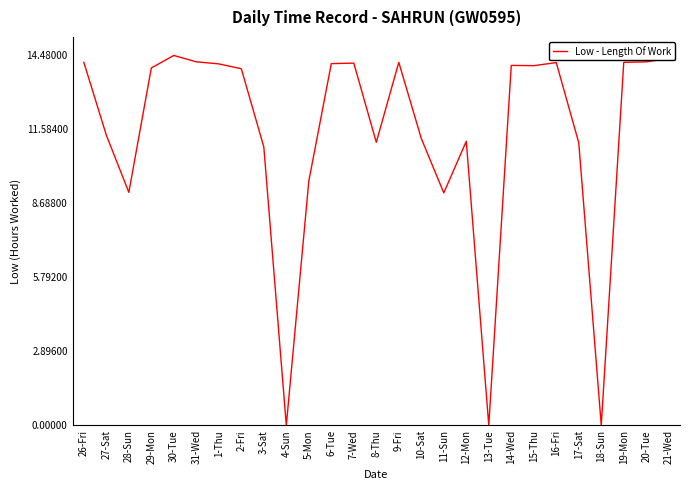

What position from the right is 15-Thu?

7